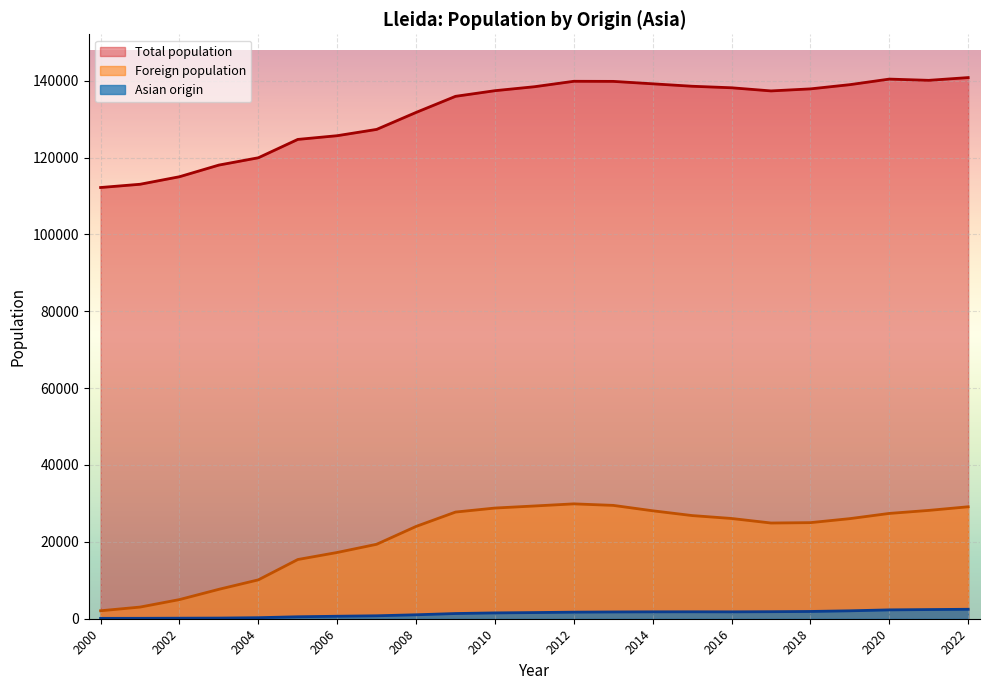

Reading left to right, extract all data points from this chart.

Total population: 2022=140797	2021=140080	2020=140403	2019=138956	2018=137856	2017=137327	2016=138144	2015=138542	2014=139176	2013=139809	2012=139834	2011=138416	2010=137387	2009=135919	2008=131731	2007=127314	2006=125677	2005=124709	2004=119935	2003=118035	2002=115000	2001=113040	2000=112194
Foreign population: 2022=29129	2021=28186	2020=27400	2019=26043	2018=25001	2017=24905	2016=26083	2015=26842	2014=28086	2013=29491	2012=29887	2011=29335	2010=28798	2009=27753	2008=24016	2007=19371	2006=17239	2005=15406	2004=10115	2003=7656	2002=4983	2001=3031	2000=2074
Asian origin: 2022=2460	2021=2385	2020=2304	2019=2061	2018=1892	2017=1832	2016=1792	2015=1806	2014=1797	2013=1764	2012=1711	2011=1603	2010=1517	2009=1353	2008=1028	2007=768	2006=647	2005=512	2004=270	2003=171	2002=142	2001=111	2000=100